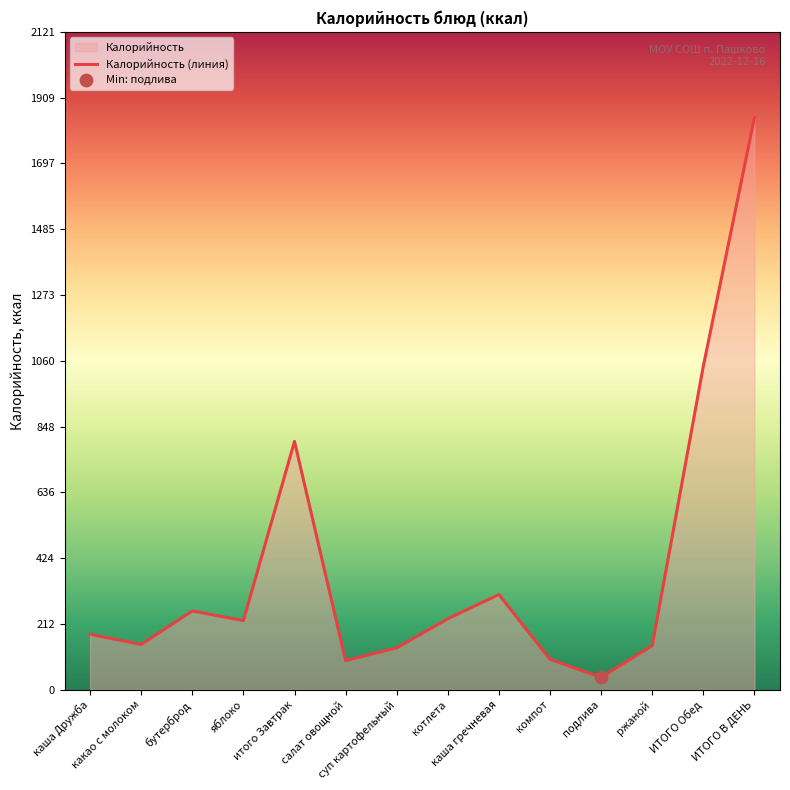

Approximately how many times larger is the value at подлива compared to каша гречневая?

0.1